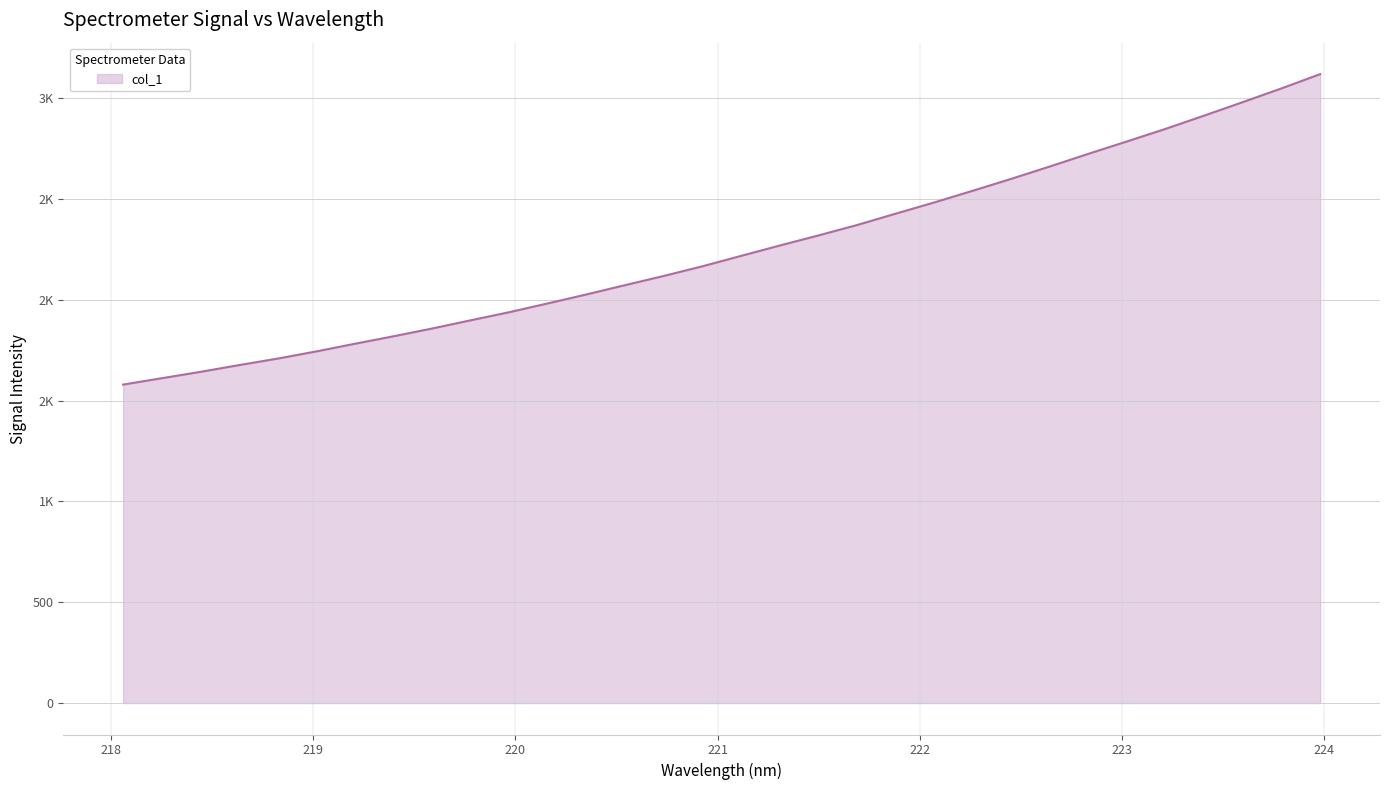

What is the smallest value displayed?

1579.7